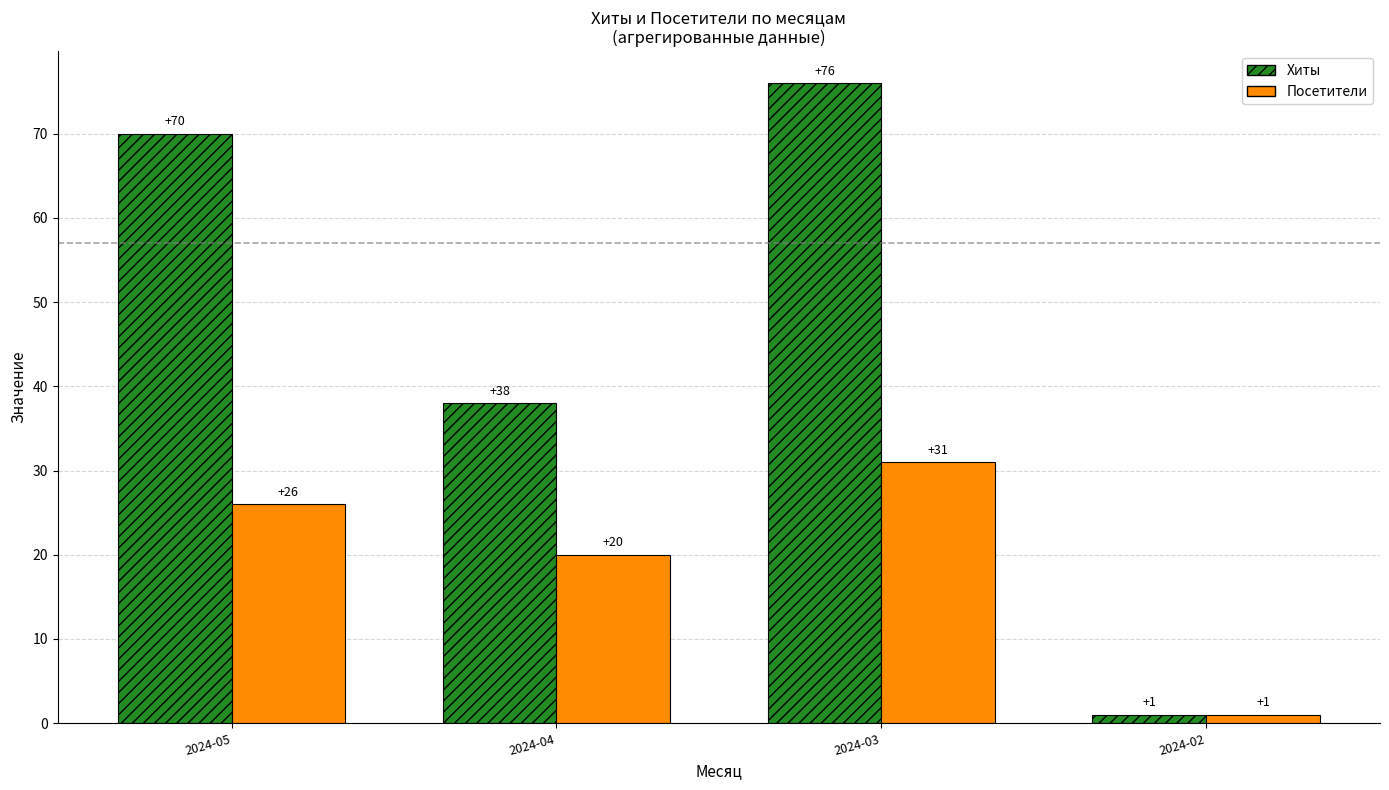

How many bars are there in total?

8